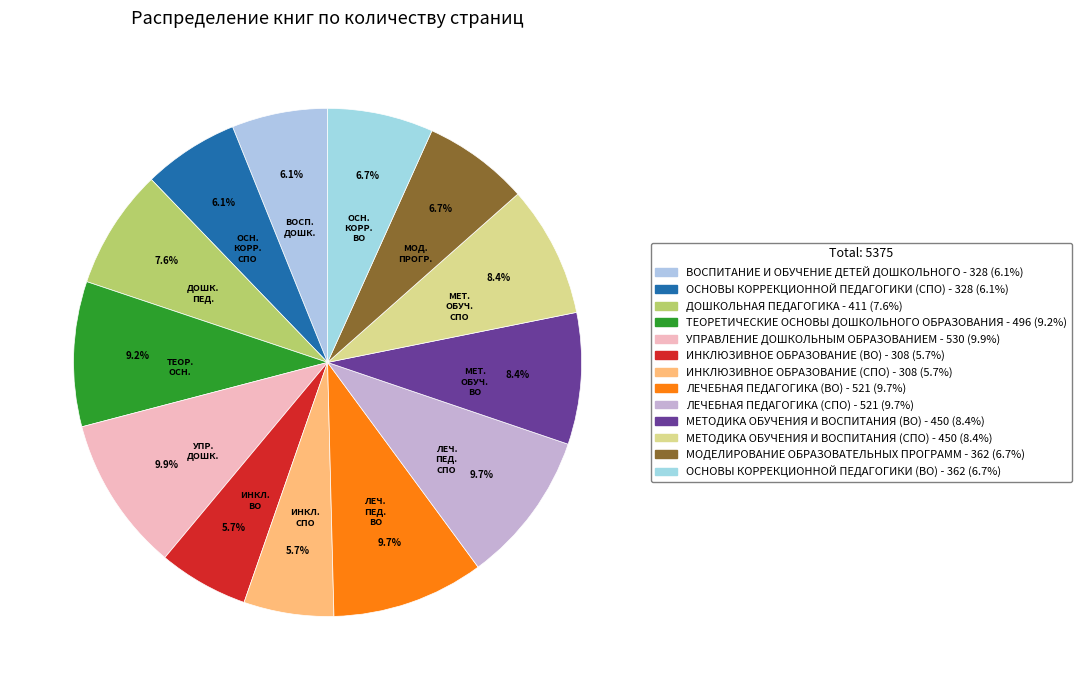

Which slice is the largest?

УПРАВЛЕНИЕ ДОШКОЛЬНЫМ ОБРАЗОВАНИЕМ